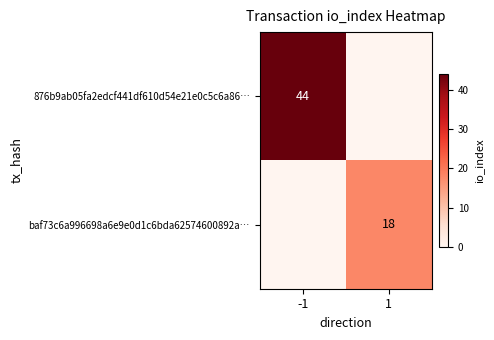

The value of baf73c6a996698a6e9e0d1c6bda62574600892a… at 1 is 18. True or false?

True